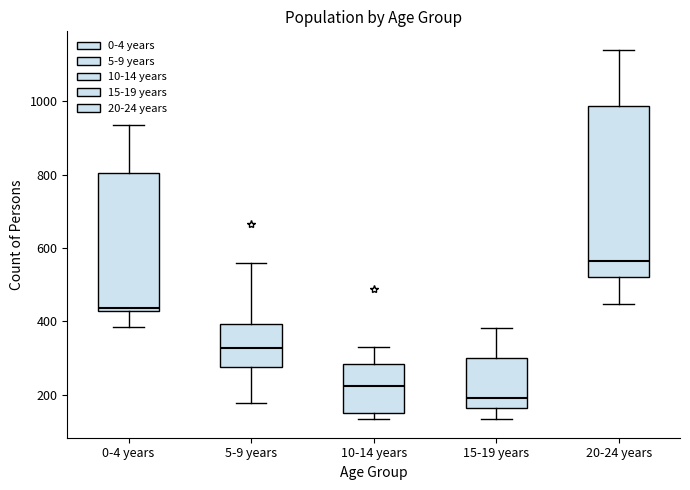

Which box is the tallest, from its lower edge to its upper edge?

20-24 years